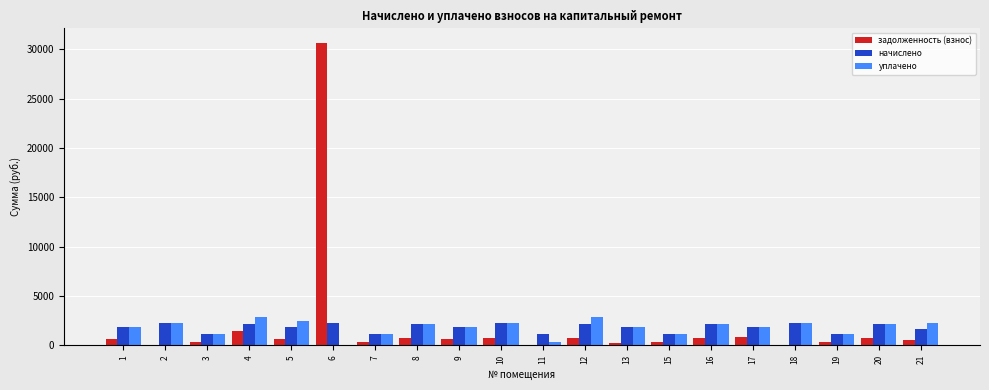

The value of уплачено at 19 is 1124.5. True or false?

True